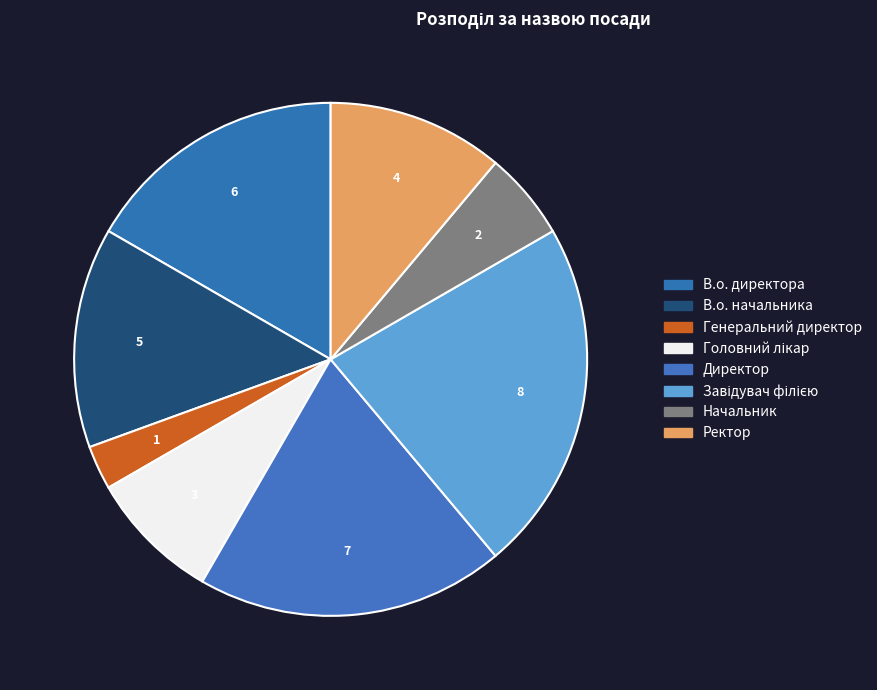

How many segments does this pie chart have?

8